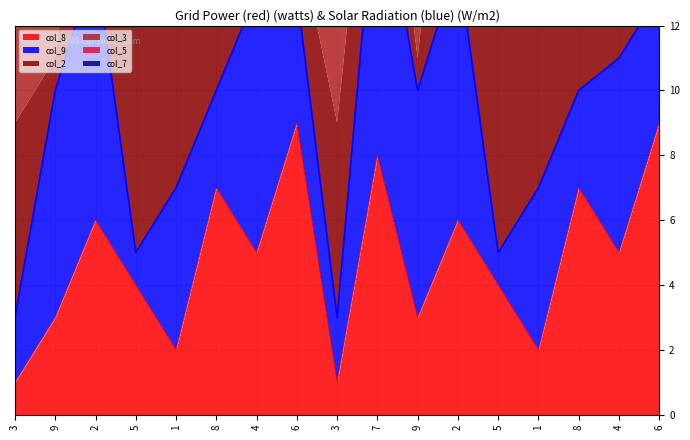

At which label is the value closest to 10?

9